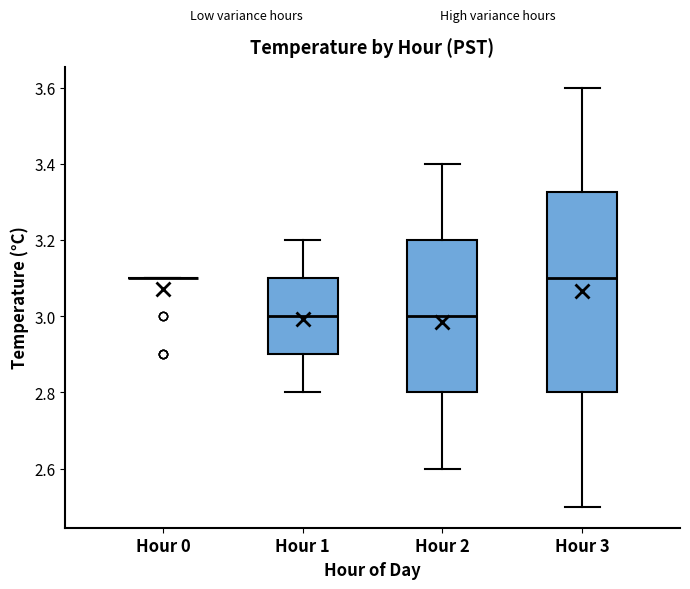

Where is the upper edge of the box for Hour 2 on the y-axis? The values are not printed on the chart, so give them approximately, as read against the axis.

3.20